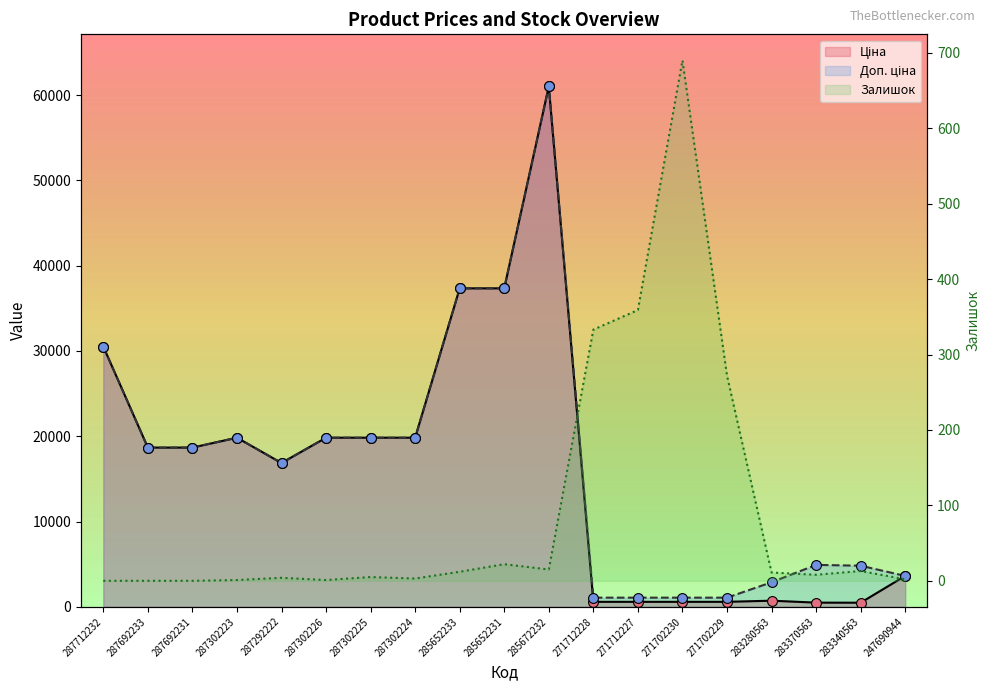

What is the total value across all series at 283370563?

5417.1